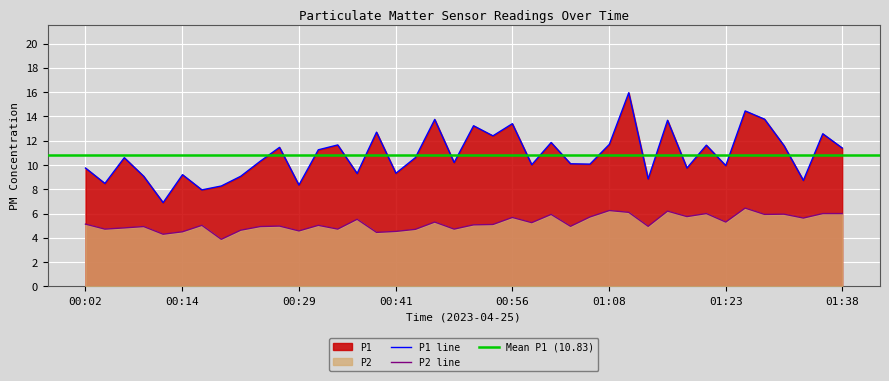

Reading left to right, what are all the values shown in this chart?

P1: 00:02=9.8	00:04=8.5	00:07=10.6	00:09=9.1	00:12=6.9	00:14=9.2	00:17=8.0	00:19=8.3	00:21=9.1	00:24=10.3	00:26=11.4	00:29=8.3	00:31=11.2	00:34=11.7	00:36=9.3	00:39=12.7	00:41=9.3	00:44=10.6	00:46=13.8	00:48=10.2	00:51=13.2	00:53=12.4	00:56=13.4	00:58=10.0	01:01=11.8	01:03=10.1	01:06=10.1	01:08=11.7	01:11=15.9	01:13=8.8	01:16=13.7	01:18=9.8	01:20=11.6	01:23=9.9	01:26=14.4	01:28=13.8	01:30=11.6	01:33=8.7	01:35=12.6	01:38=11.4
P2: 00:02=5.1	00:04=4.7	00:07=4.8	00:09=4.9	00:12=4.3	00:14=4.5	00:17=5.0	00:19=3.9	00:21=4.6	00:24=4.9	00:26=5.0	00:29=4.6	00:31=5.0	00:34=4.7	00:36=5.5	00:39=4.5	00:41=4.5	00:44=4.7	00:46=5.3	00:48=4.7	00:51=5.1	00:53=5.1	00:56=5.7	00:58=5.2	01:01=5.9	01:03=5.0	01:06=5.7	01:08=6.2	01:11=6.1	01:13=5.0	01:16=6.2	01:18=5.8	01:20=6.0	01:23=5.3	01:26=6.5	01:28=5.9	01:30=6.0	01:33=5.6	01:35=6.0	01:38=6.0